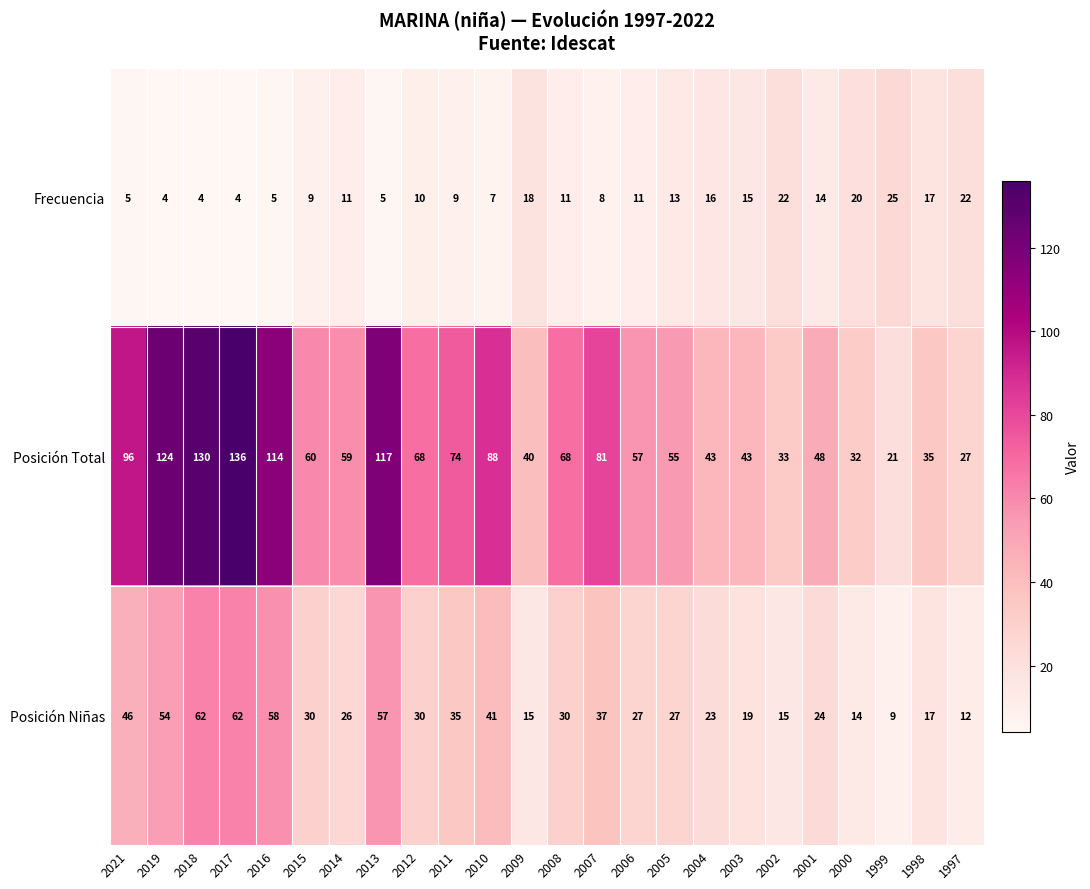

What is the highest value of the Frecuencia series?

25